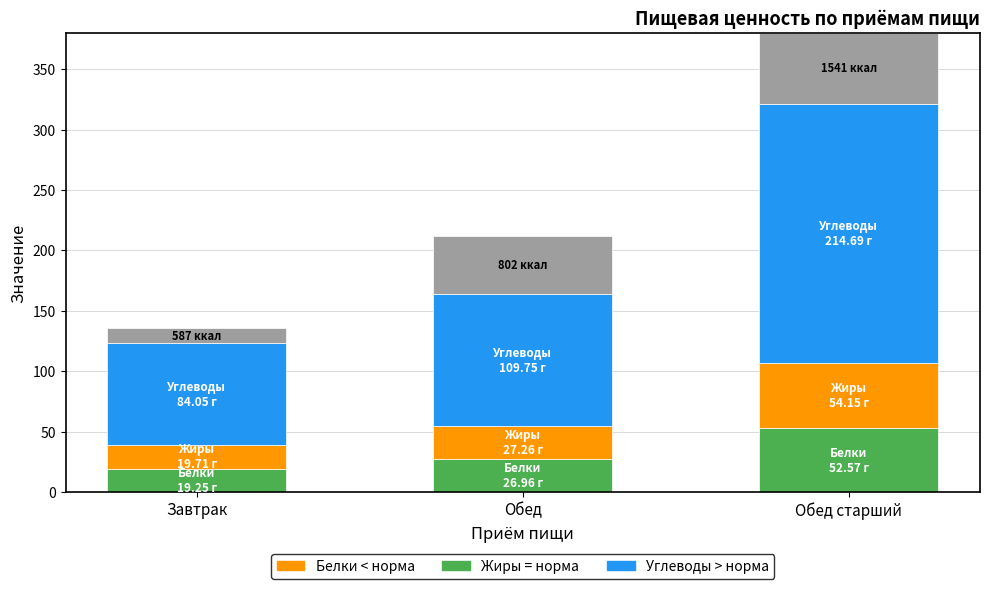

How many data points does each series have?

3